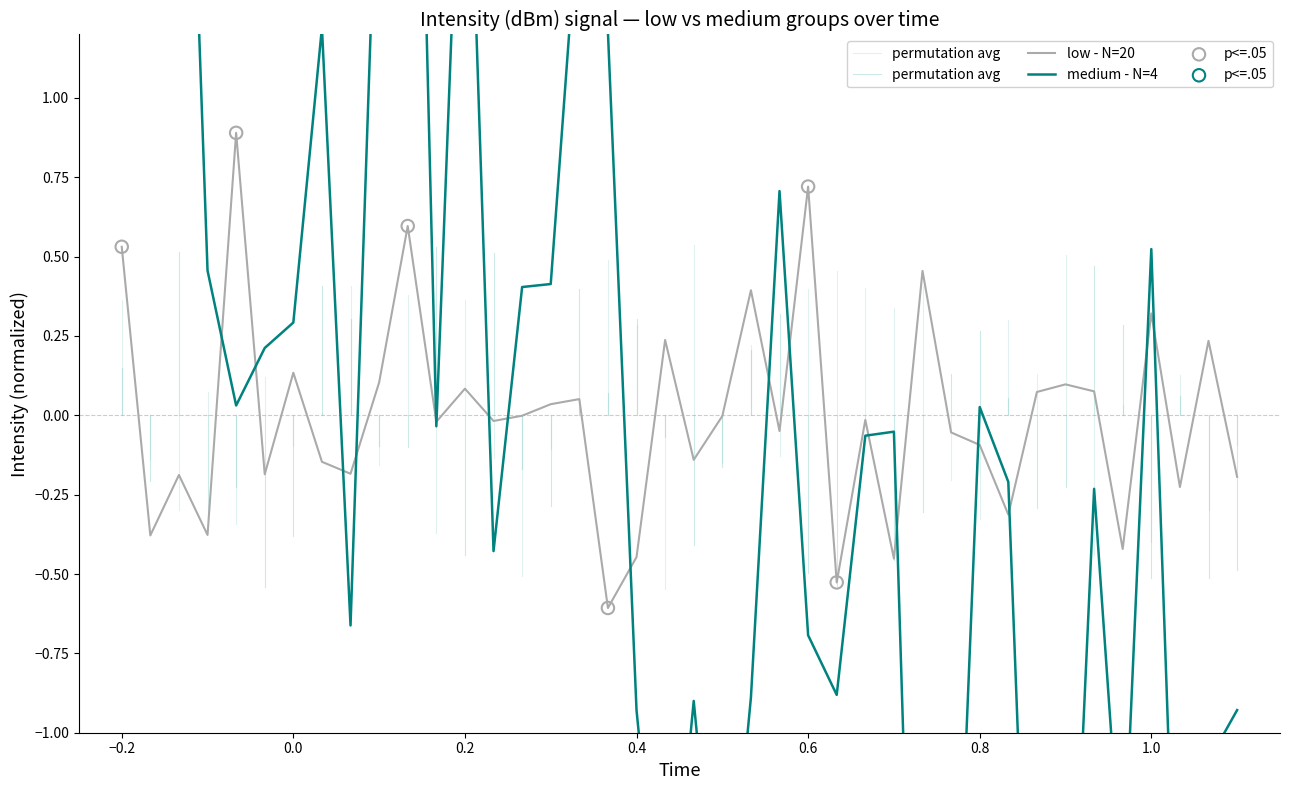

Is the value of low - N=20 at 30 greater than the value of medium - N=4 at 34?

Yes